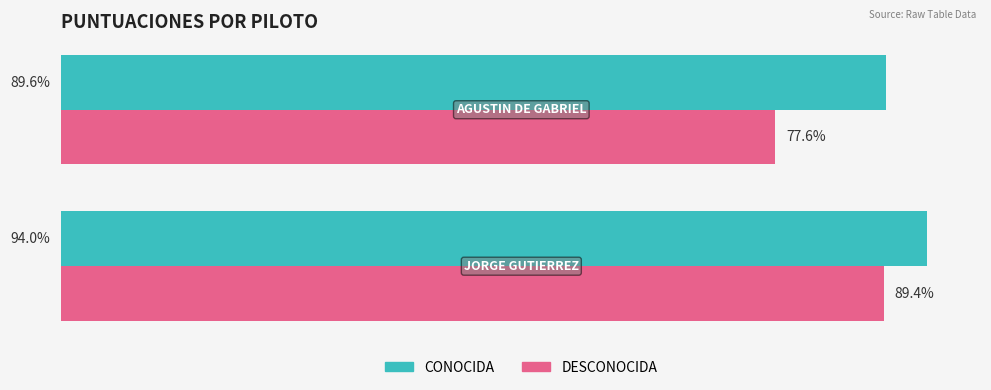

What are all the series names shown in the legend?

CONOCIDA, DESCONOCIDA